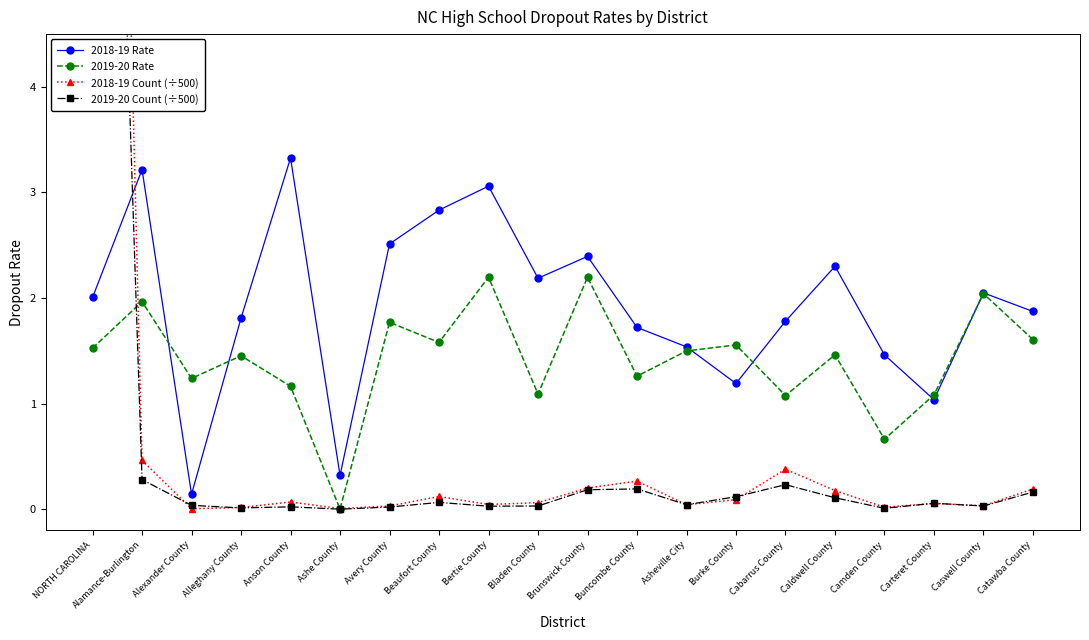

What is the average value of the 2018-19 Rate series?

1.9